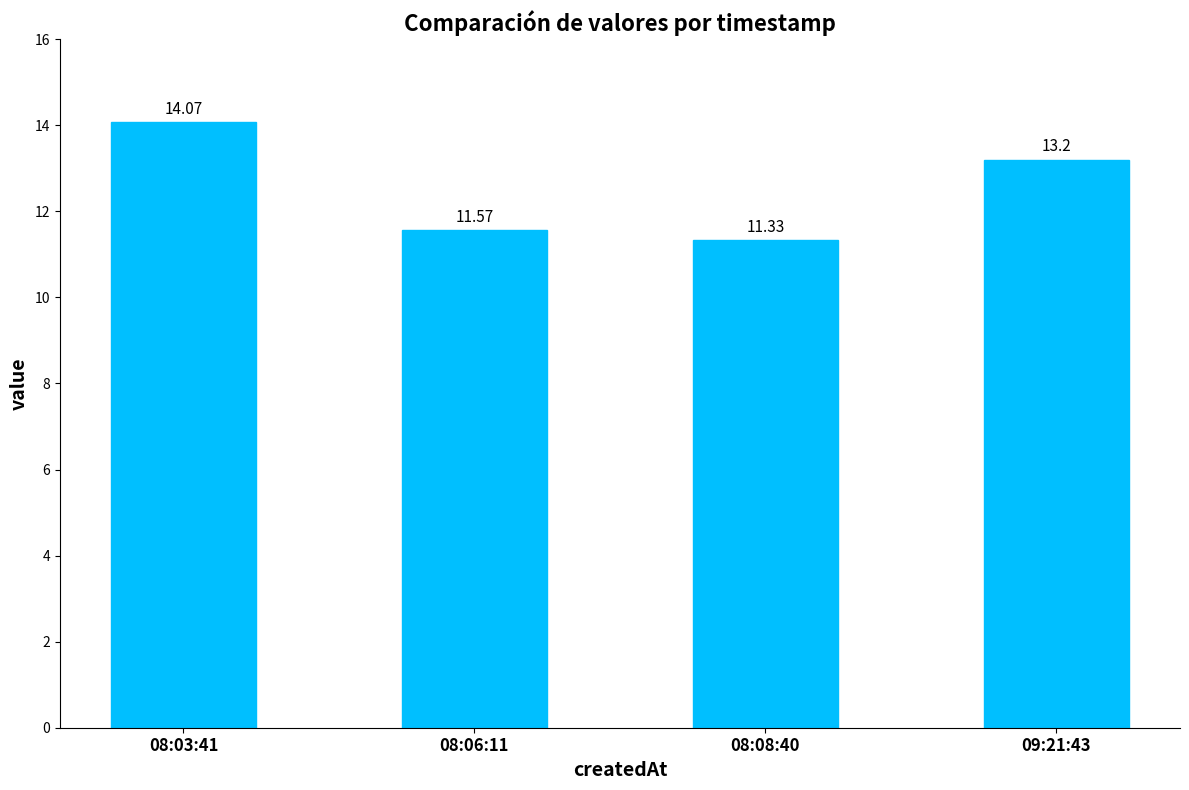

What is the value of the 4th bar from the left?

13.2